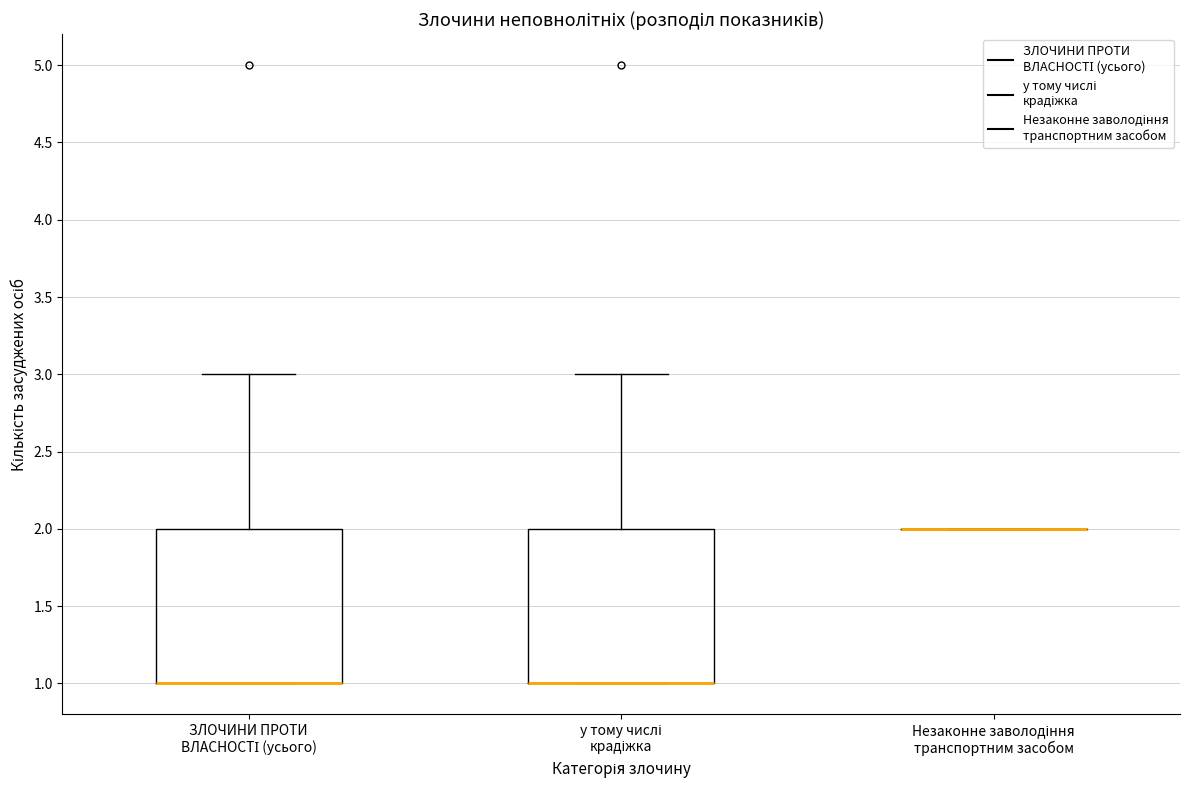

Reading left to right, transcribe this box plot: for each box, give where its median line is, the range the box spans, and where its two whiskers end, as read against the y-axis. The values are not printed on the chart, so give them approximately, as read against the axis.

ЗЛОЧИНИ ПРОТИ ВЛАСНОСТІ (усього): median 1 (drawn on the box's lower edge), box 1 to 2, whiskers 1 to 3
у тому числі крадіжка: median 1 (drawn on the box's lower edge), box 1 to 2, whiskers 1 to 3
Незаконне заволодіння транспортним засобом: box collapsed to a line at 2, whiskers 2 to 2